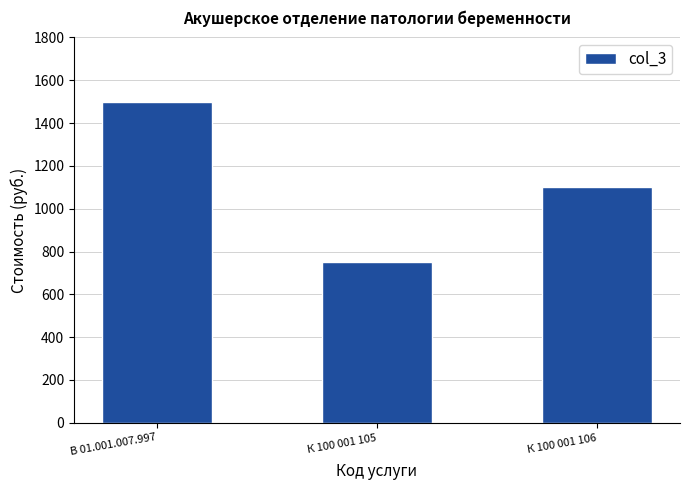

What is the sum of the values at В 01.001.007.997 and К 100 001 105?

2250